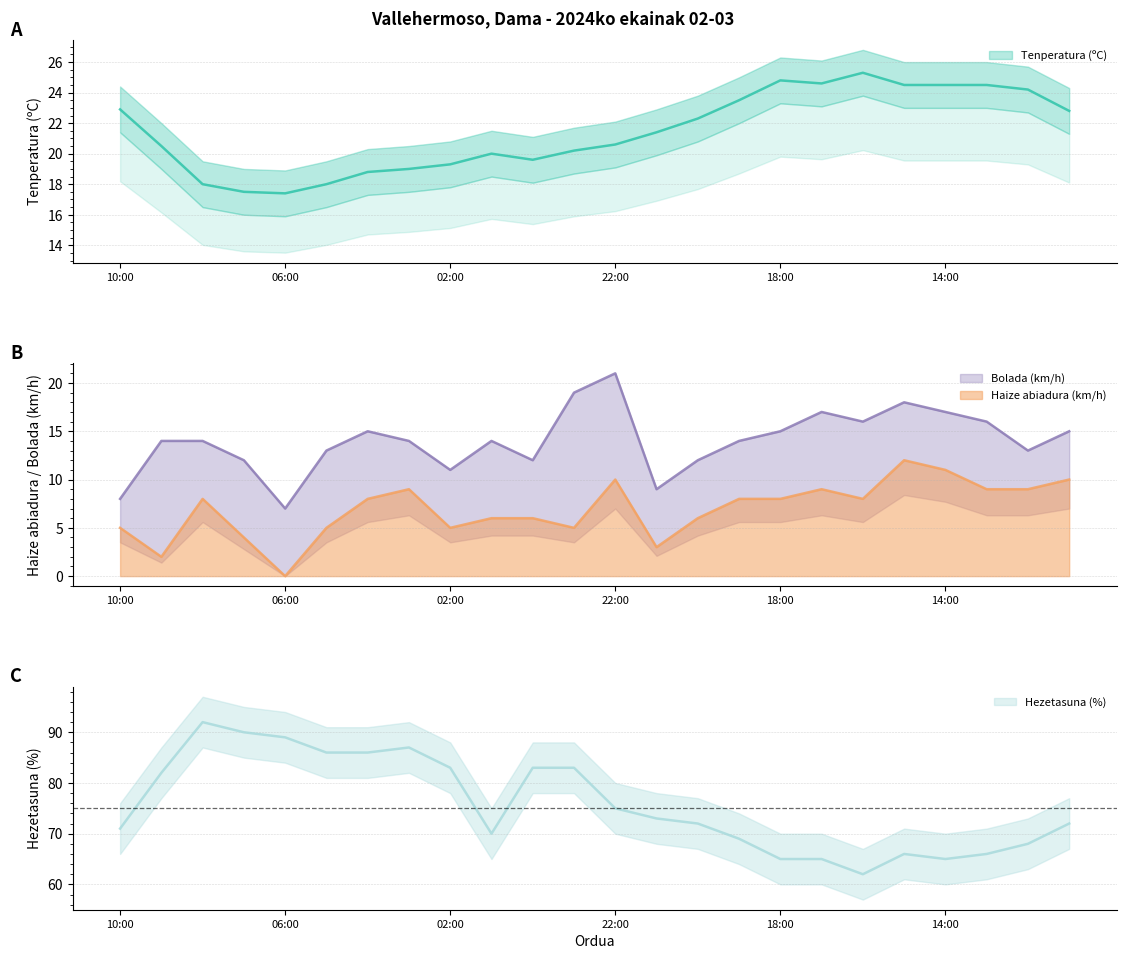

True or false: Tenperatura (ºC) and Haize abiadura (km/h) cross at least once.

False